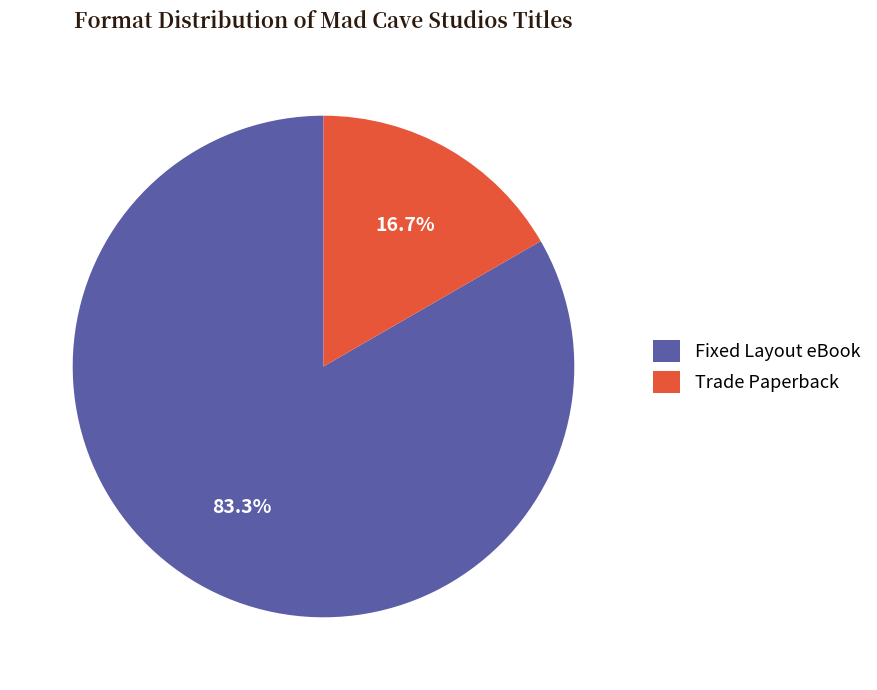

Which category has the biggest portion of the pie?

Fixed Layout eBook